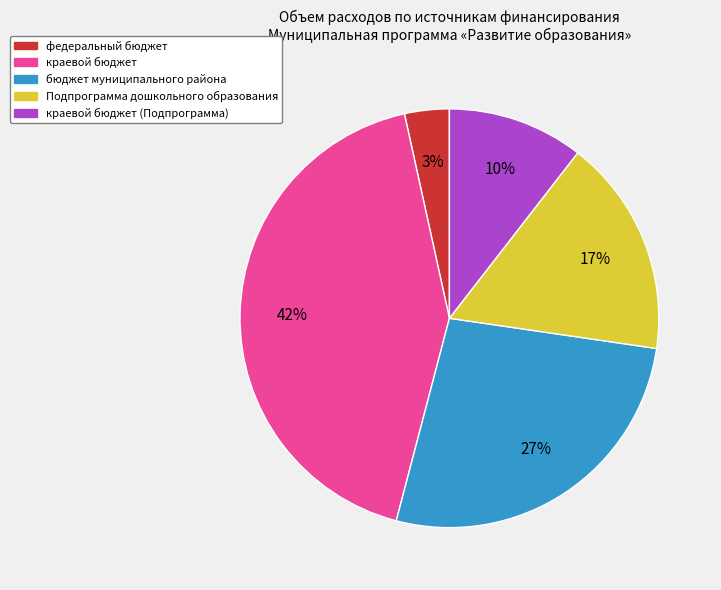

Is бюджет муниципального района the majority of the pie?

No